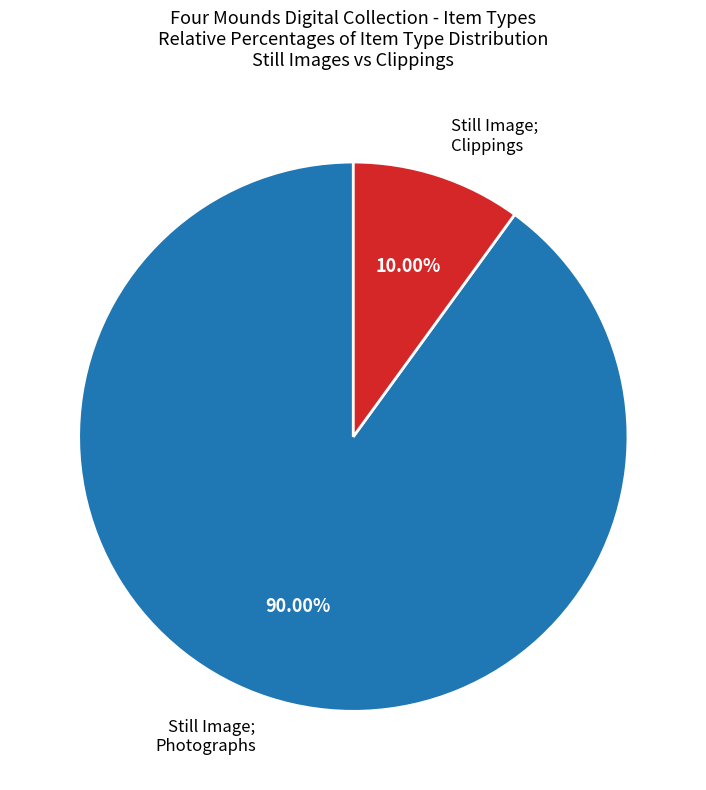

Which category accounts for the majority?

Still Image; Photographs